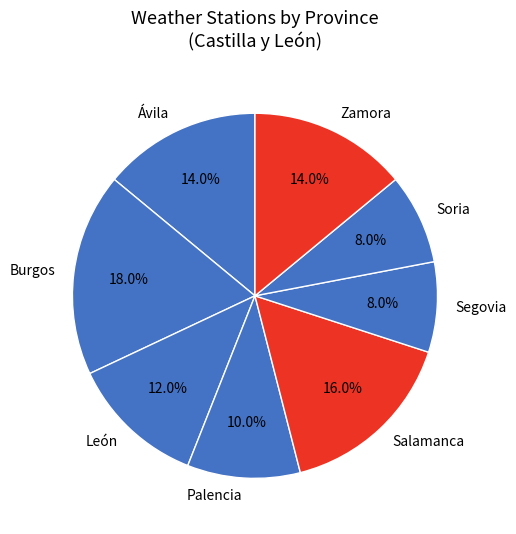

Is there any slice that represents more than half of the pie?

No